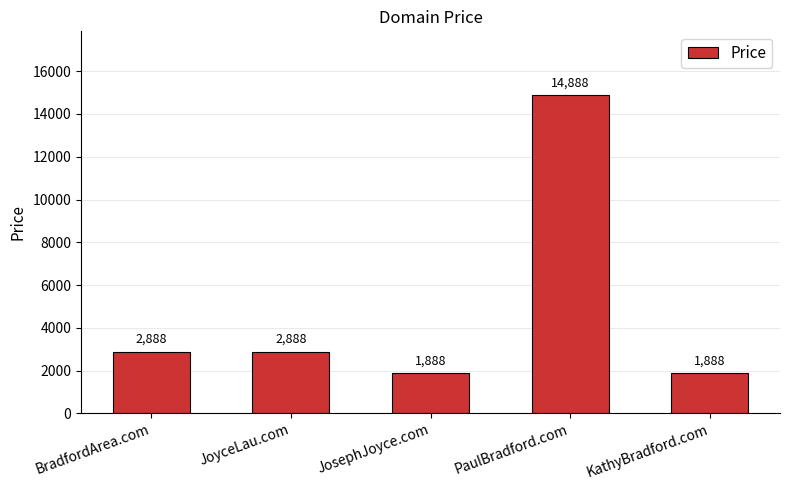

Read the value at JosephJoyce.com.

1888